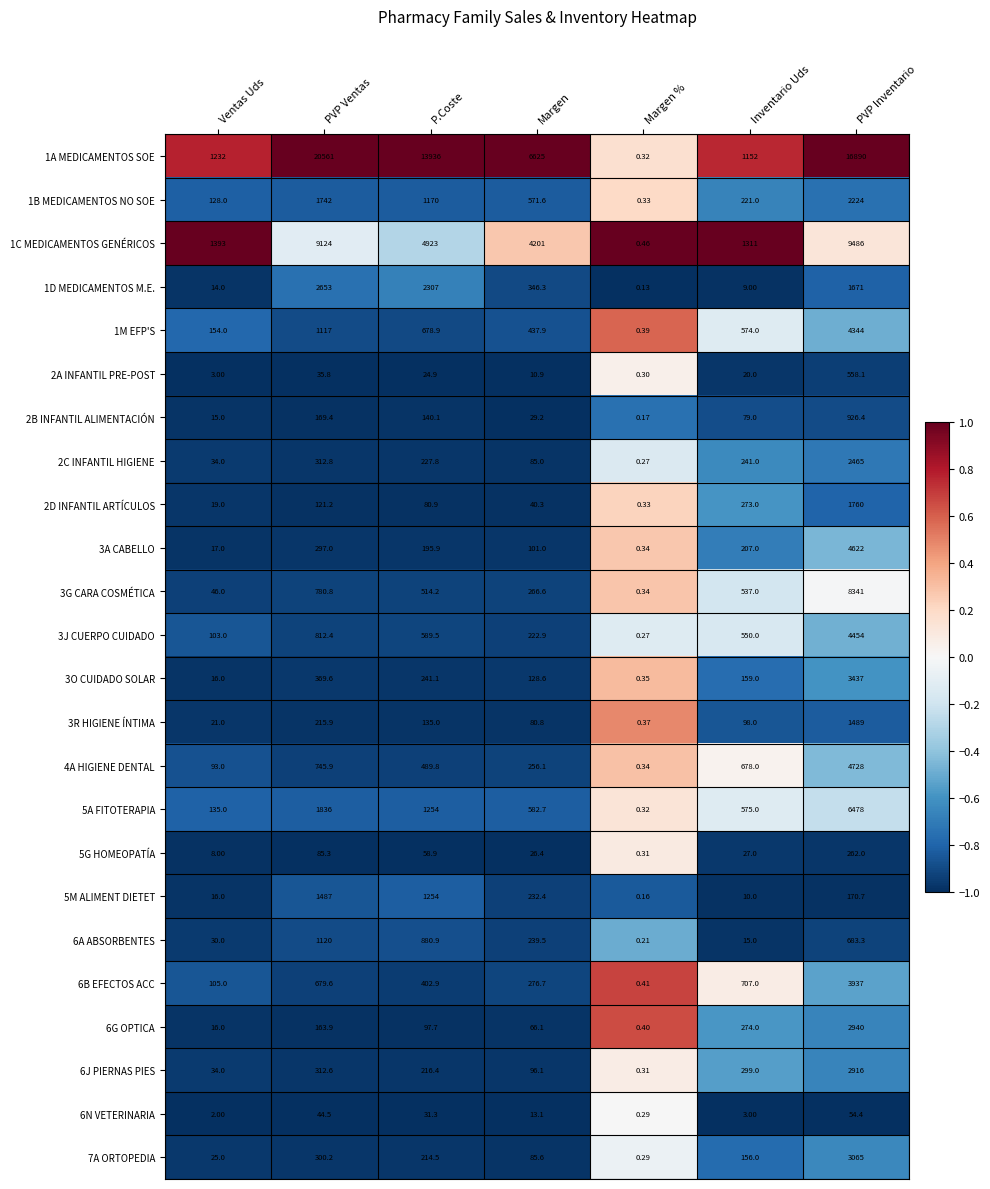

How many distinct data groups are displayed?

24